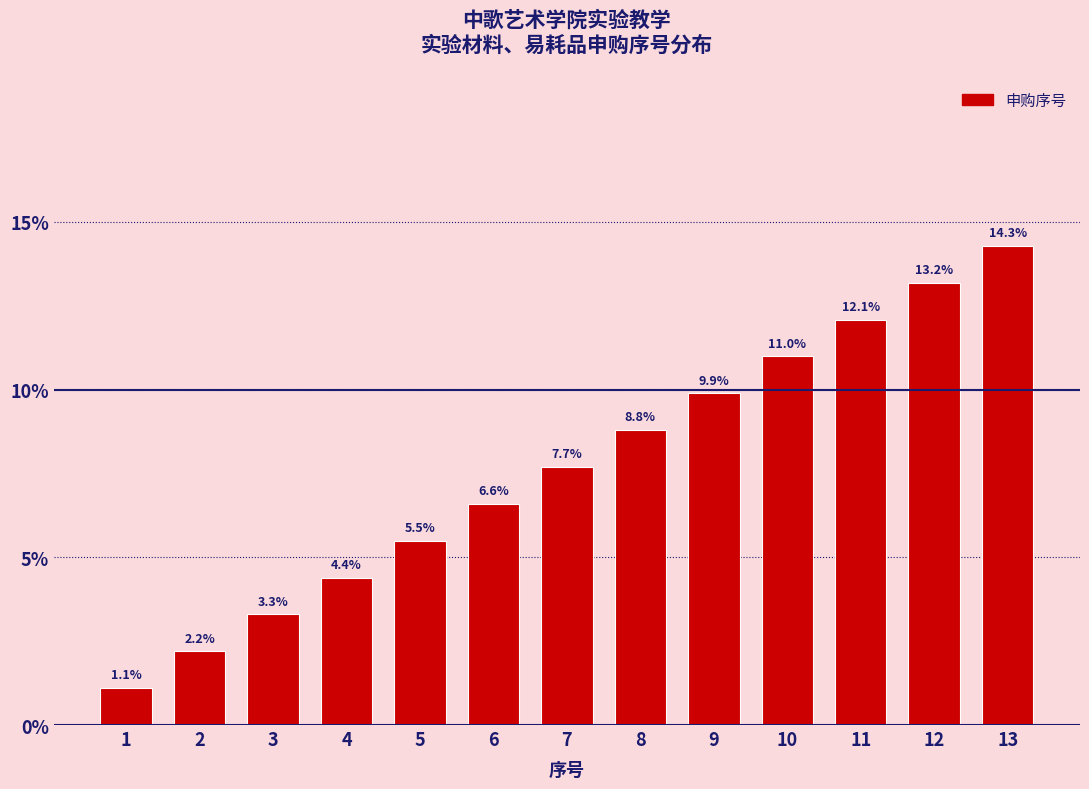

Are the bars horizontal?

No